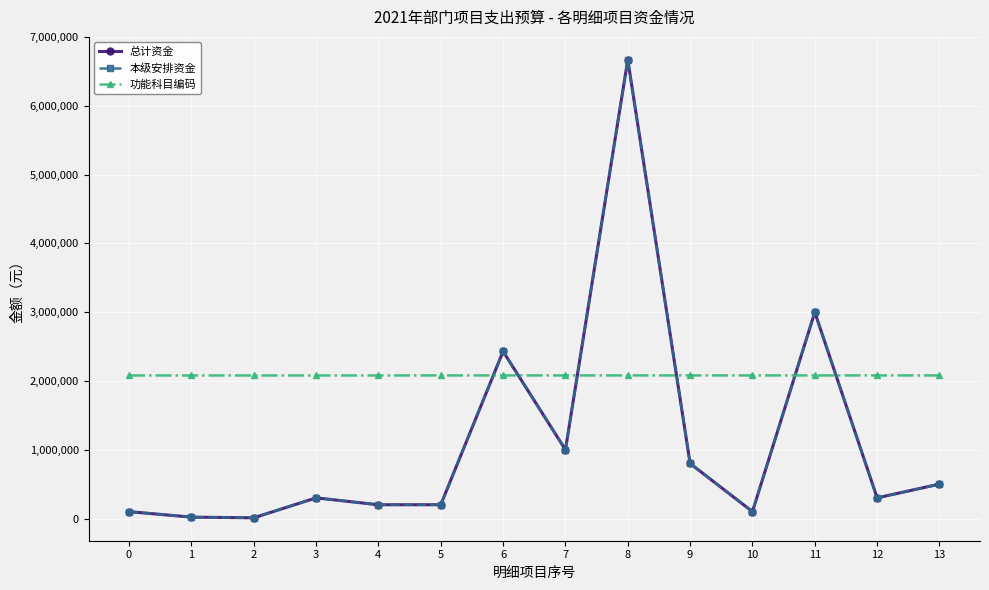

What is the maximum value shown in the chart?

6670000